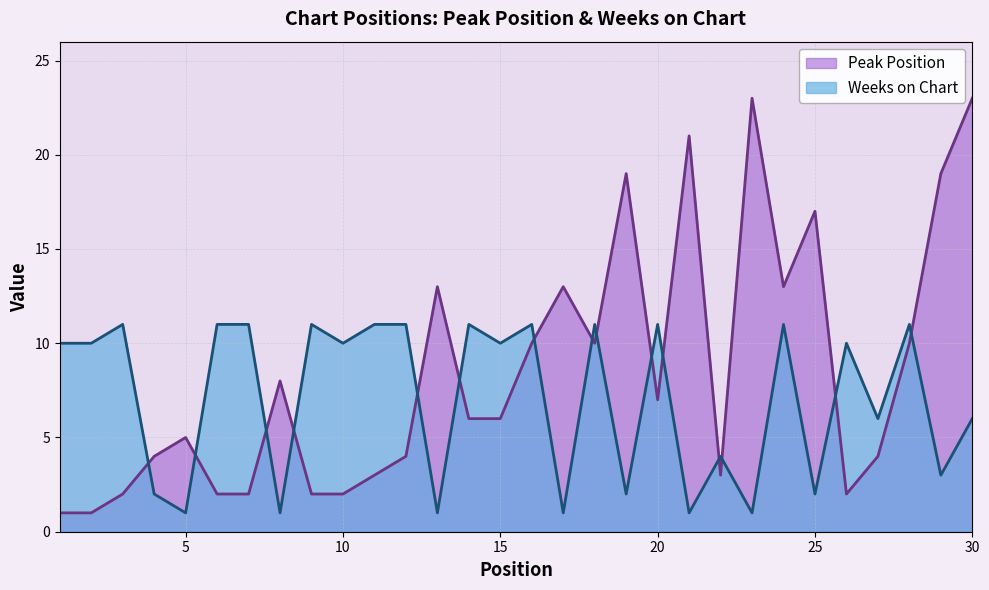

The value of Weeks on Chart at 2 is 10. True or false?

True